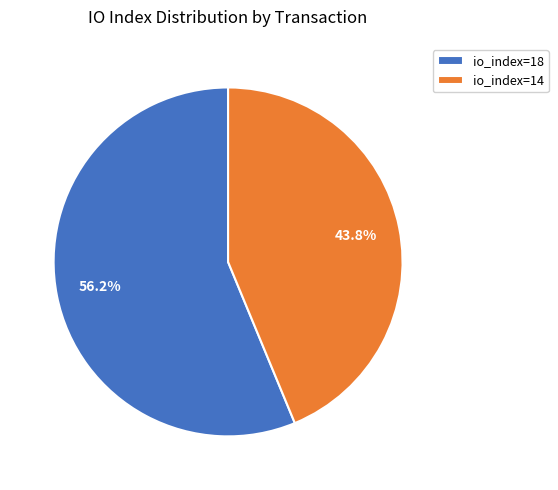

Approximately how many times larger is the value at io_index=14 compared to io_index=18?

0.8